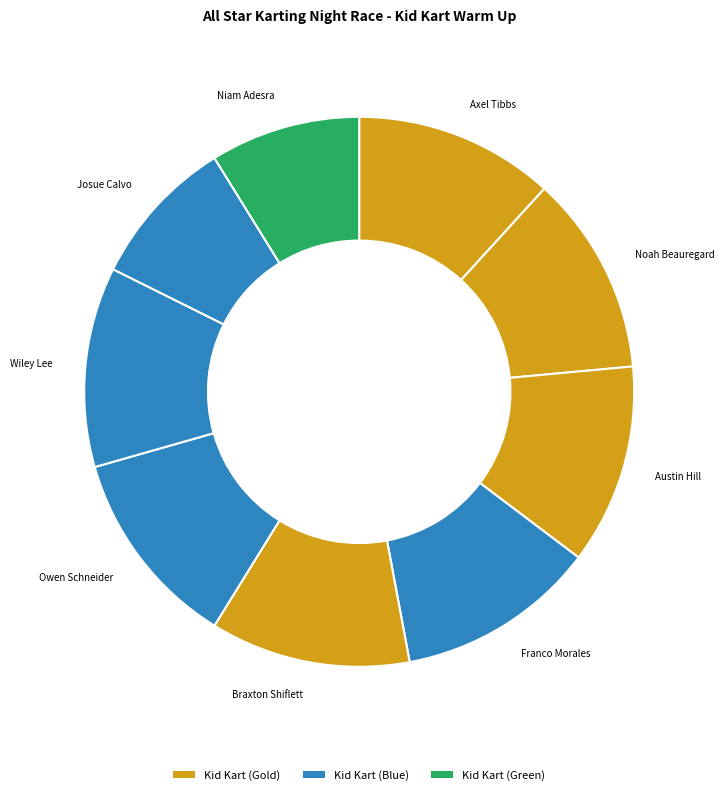

The Axel Tibbs slice represents 26% of the pie. True or false?

False